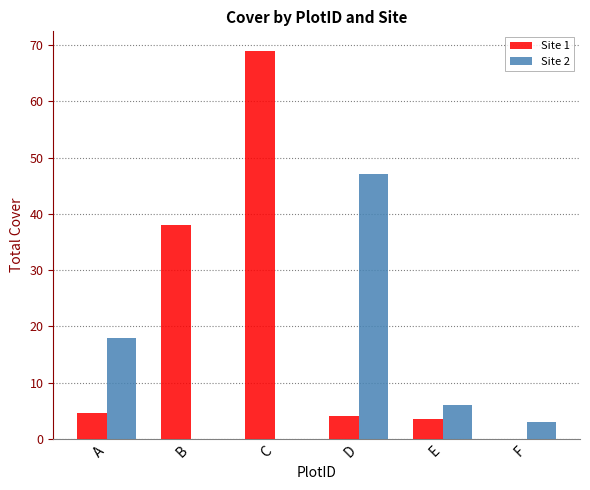

The value of Site 2 at A is 4.9. True or false?

False